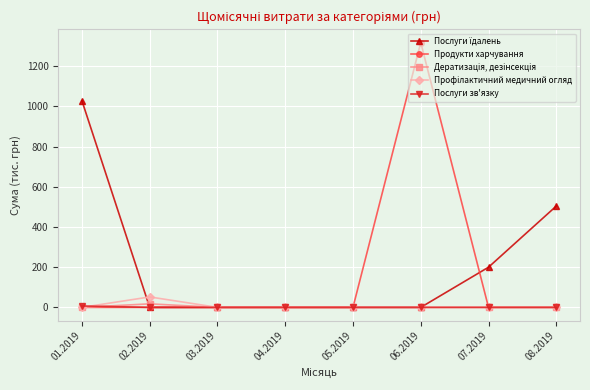

True or false: Продукти харчування has more than 0 interior local peaks.

True